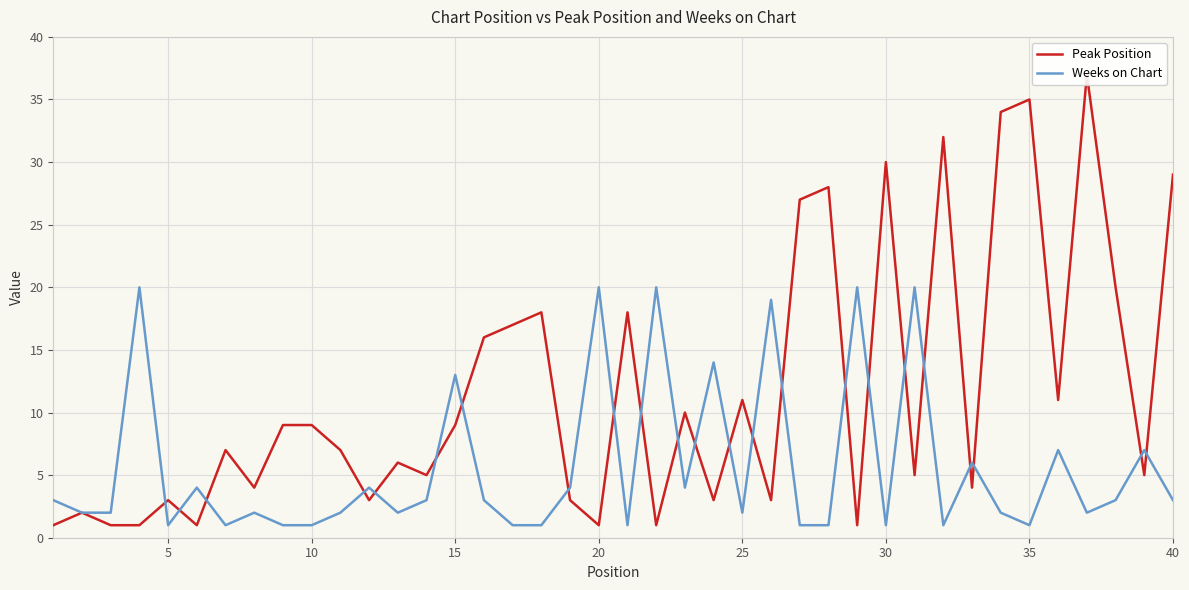

In Weeks on Chart, how many points are higher than both neighbors (excluding endpoints)?

14